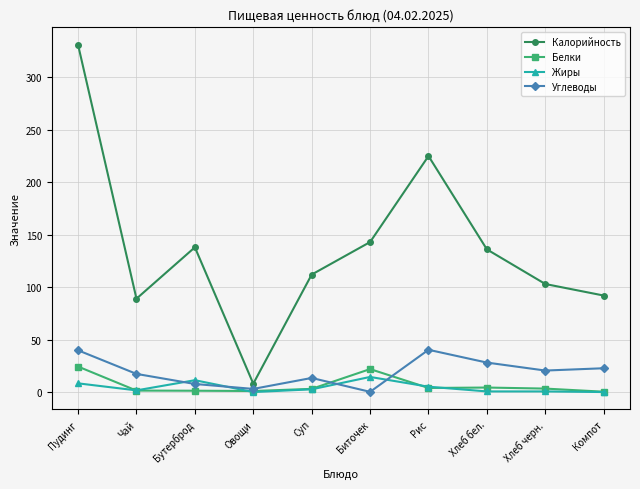

In Калорийность, how many points are lower than both neighbors (excluding endpoints)?

2